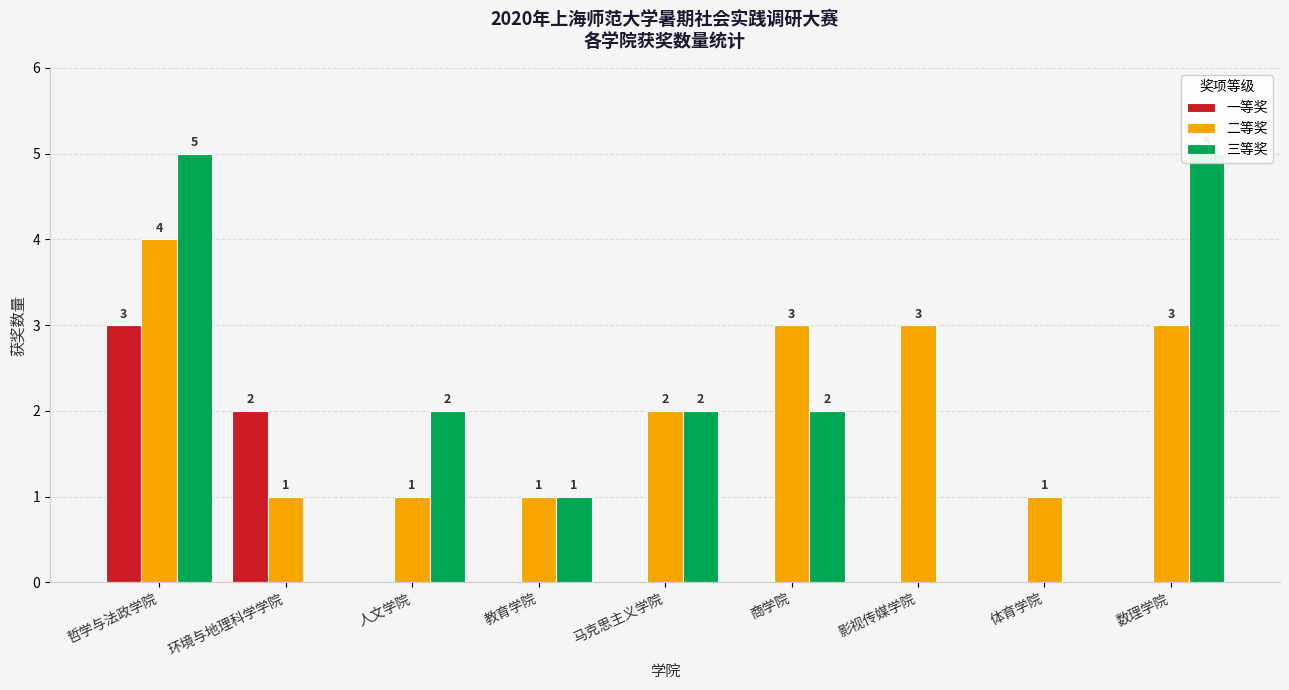

What is the difference between the second highest and second lowest values in the 三等奖 series?

5